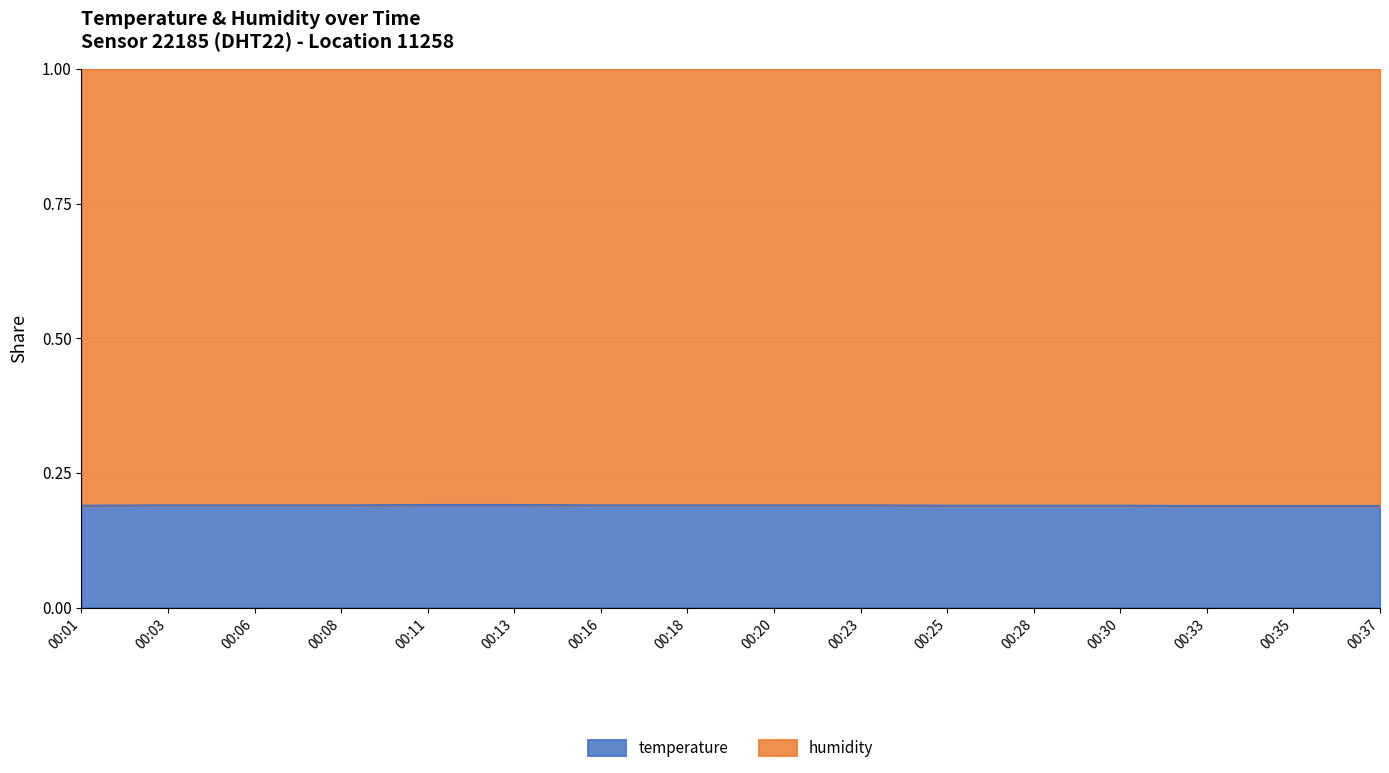

Reading right to left, transcribe all the data shown in this chart.

00:37=0.2	00:35=0.2	00:33=0.2	00:30=0.2	00:28=0.2	00:25=0.2	00:23=0.2	00:20=0.2	00:18=0.2	00:16=0.2	00:13=0.2	00:11=0.2	00:08=0.2	00:06=0.2	00:03=0.2	00:01=0.2